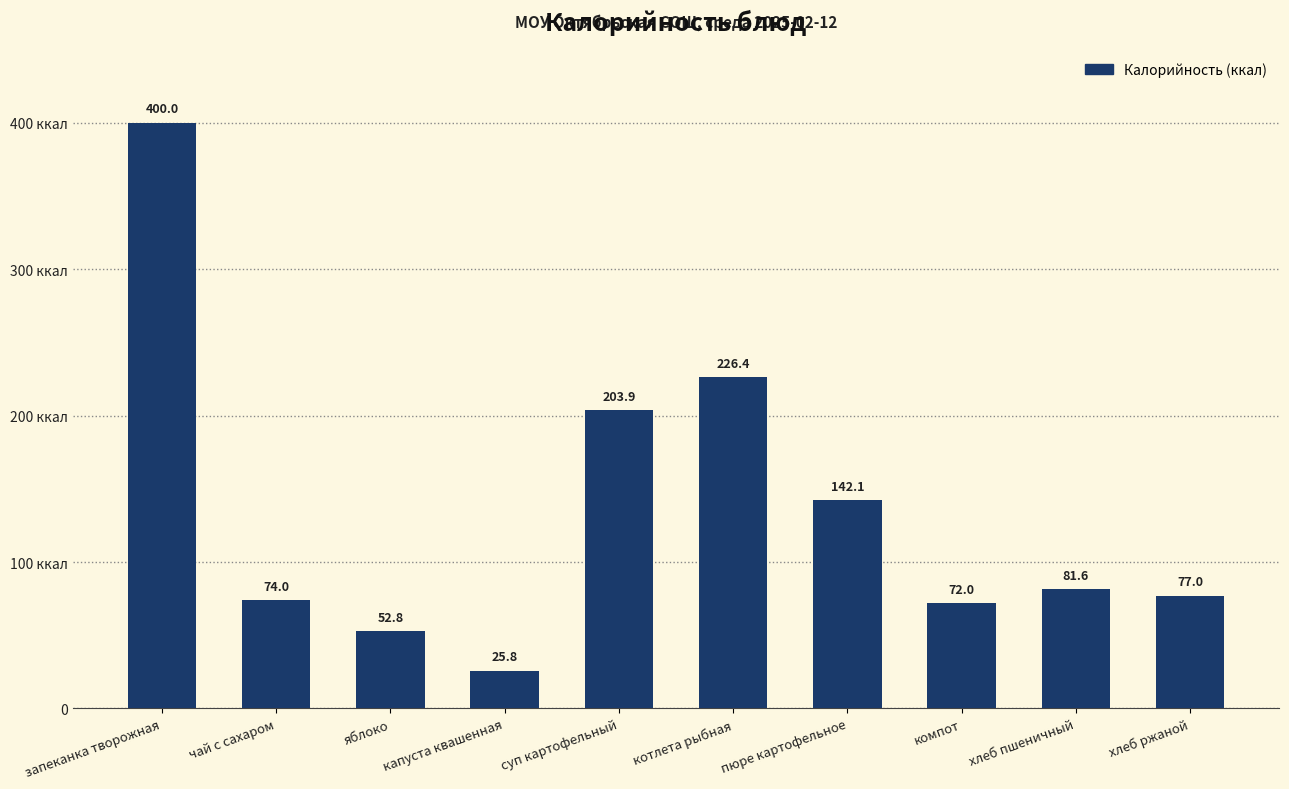

Reading left to right, what are all the values shown in this chart?

400.0	74.0	52.8	25.8	203.9	226.4	142.1	72.0	81.6	77.0